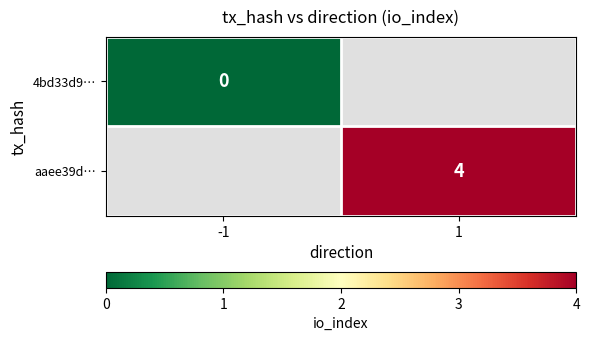

Between 1 and -1, which is larger?

-1